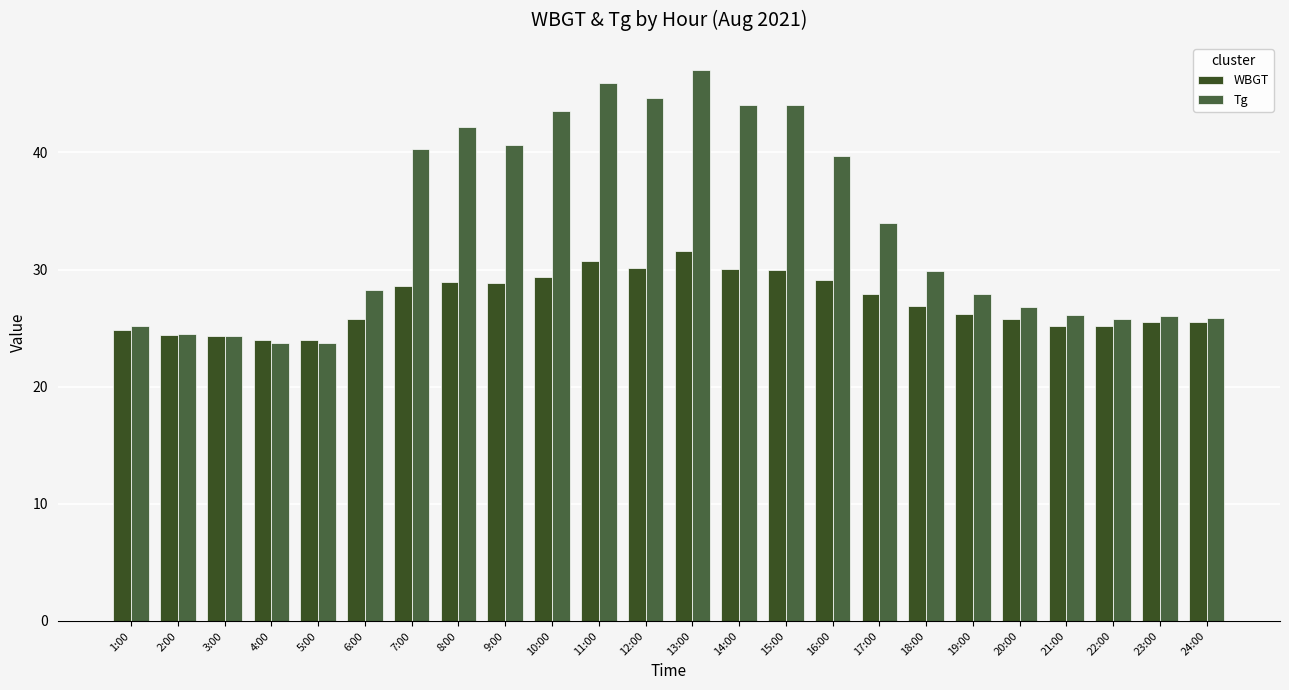

At which label does WBGT reach its minimum?

4:00